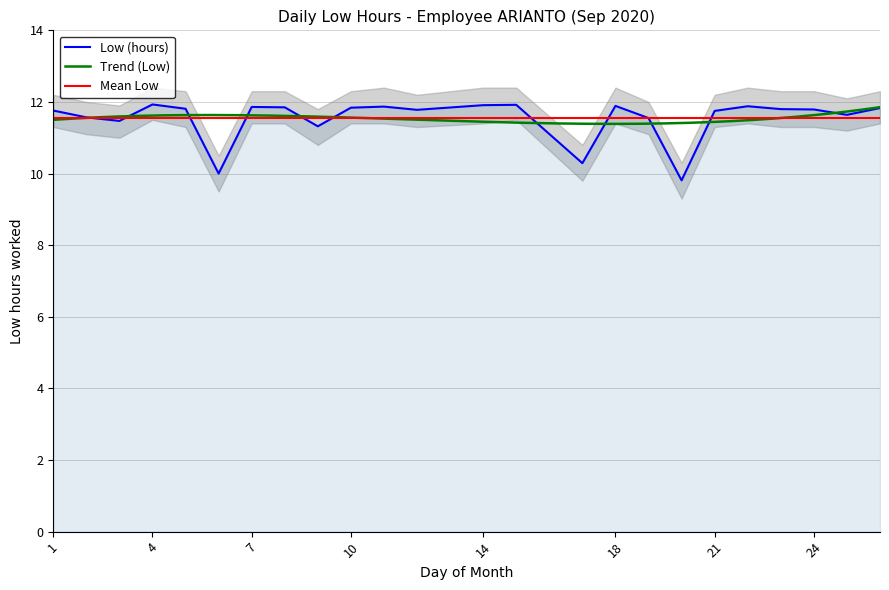

How many data points in Low (hours) are above 11?

21